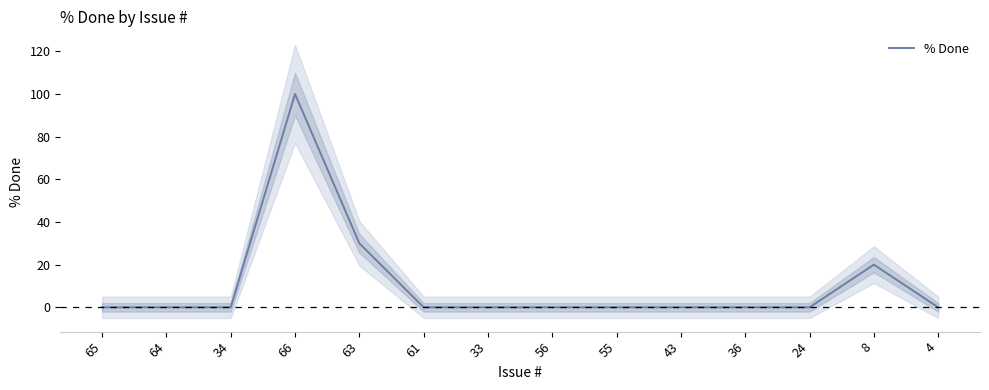

What is the label of the 3rd point from the right?

24